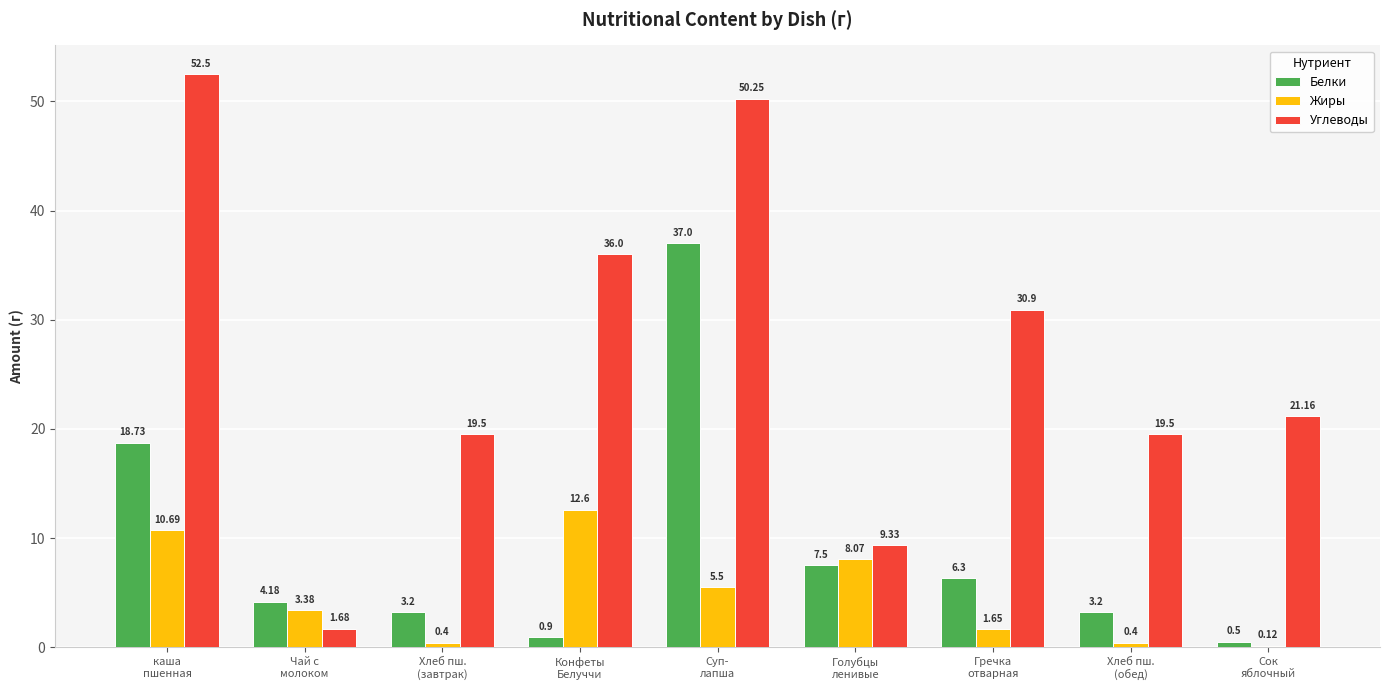

What is the sum of all Белки values?

81.5